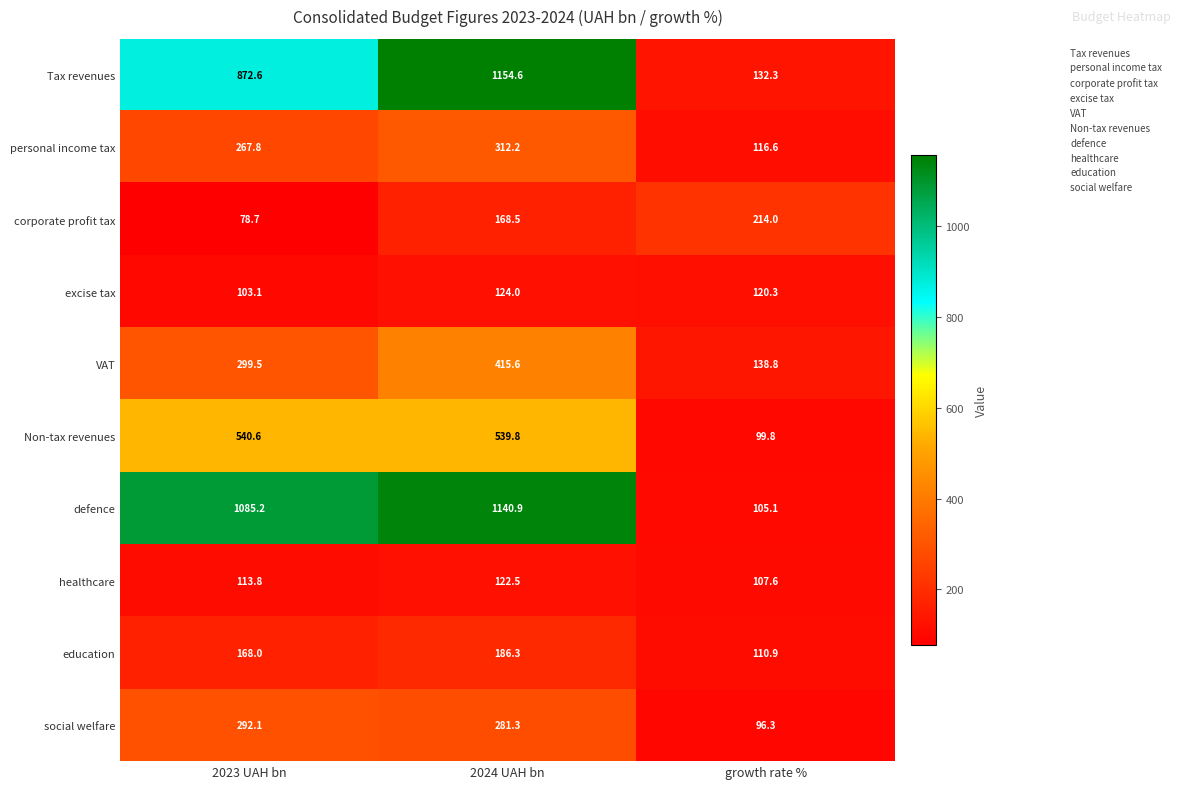

What is the average value of the healthcare series?

114.6